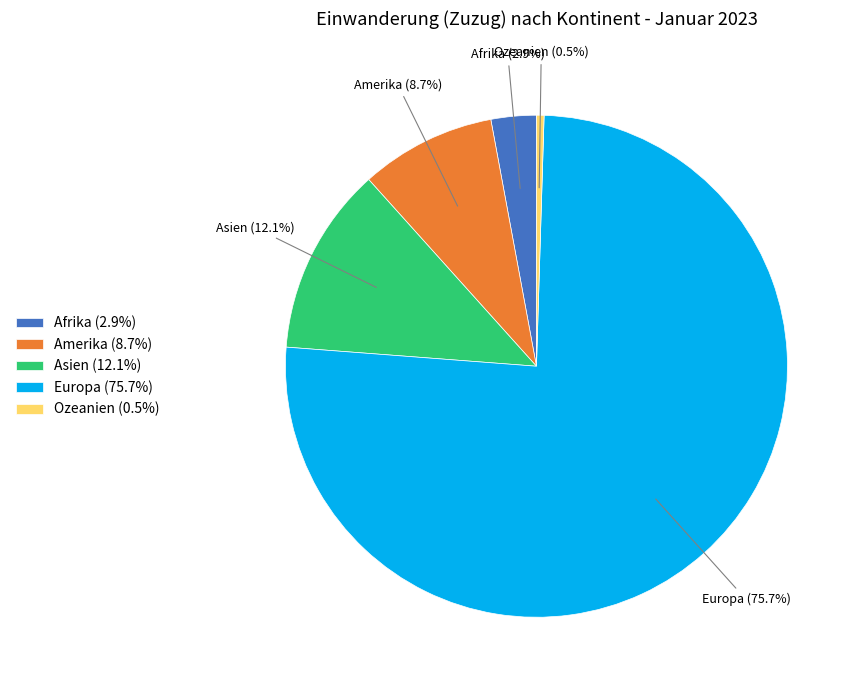

Do Ozeanien (0.5%) and Amerika (8.7%) together represent more than half of the pie?

No